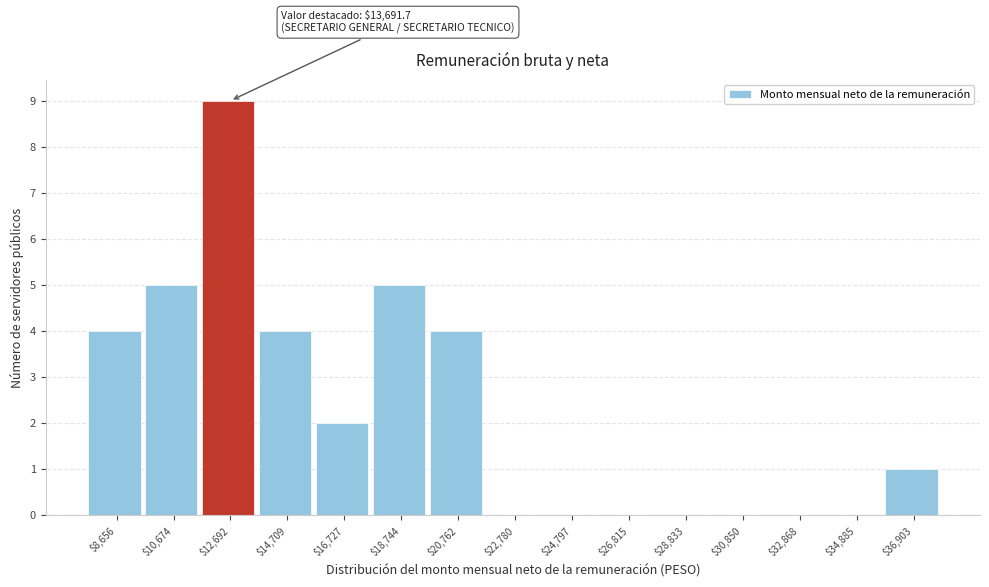

Which range on the x-axis has the tallest bar?

11500 to 13500